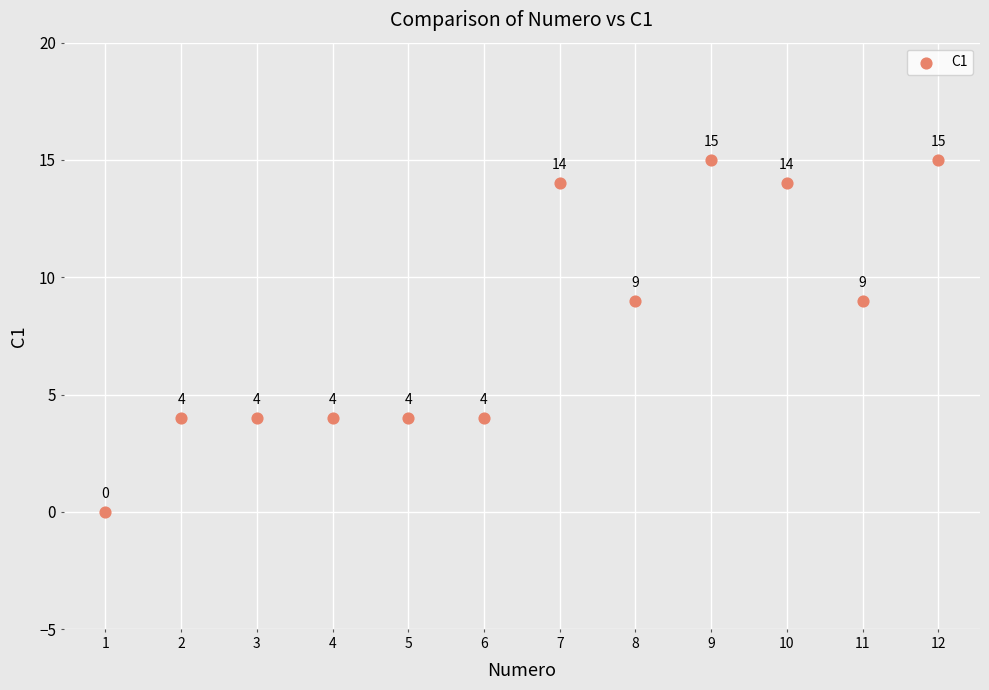

What Y value in the scatter plot is closest to 7?

9